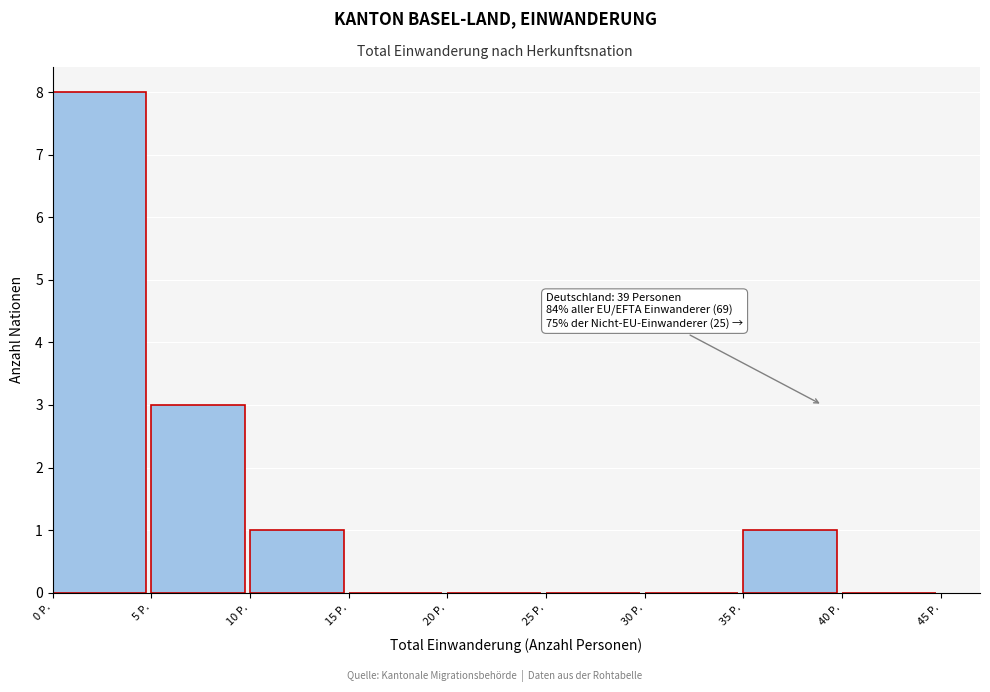

Over which range of the x-axis is the bar tallest?

0 to 5